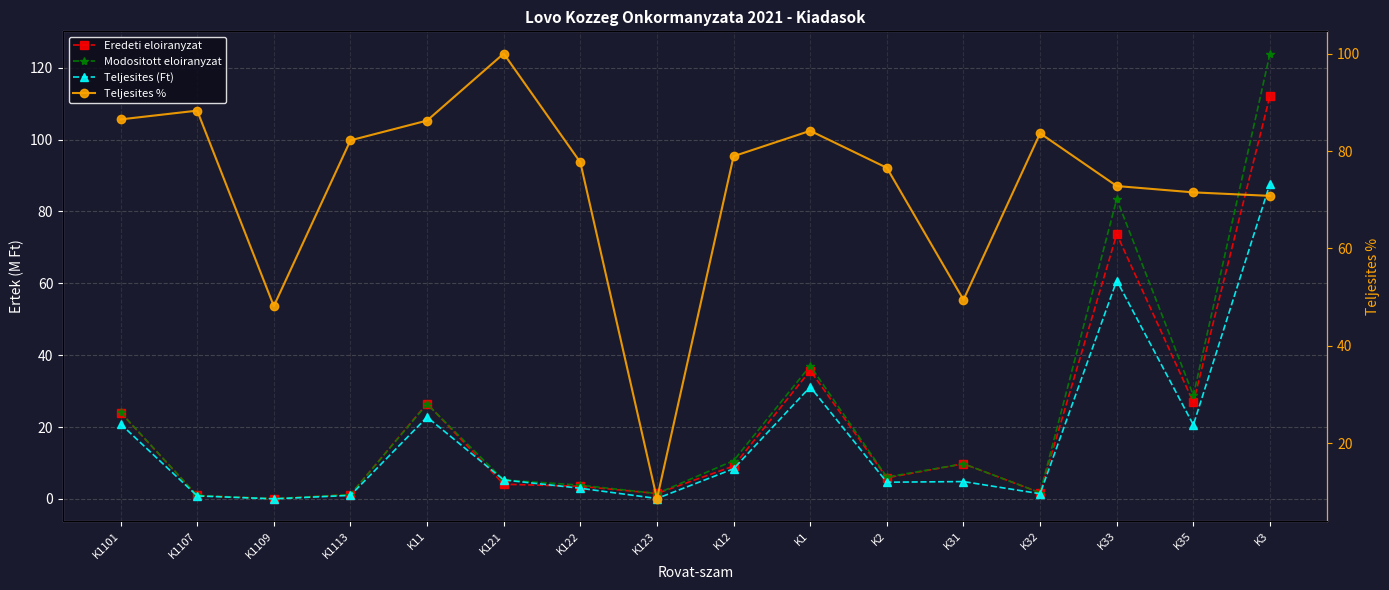

How many intersections are there between Teljesites (Ft) and Eredeti eloiranyzat?

2